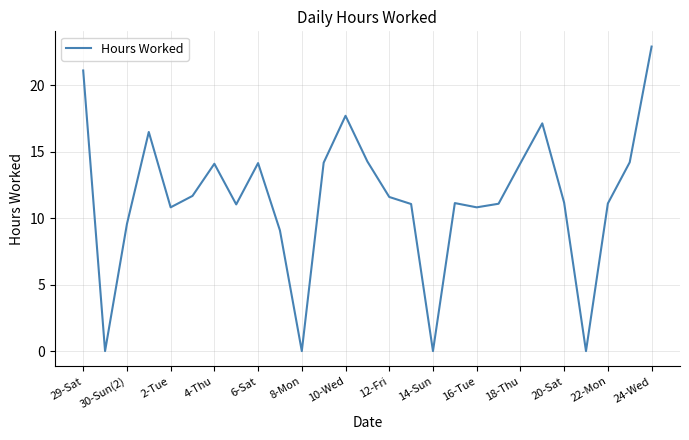

How many lines are shown in the chart?

1